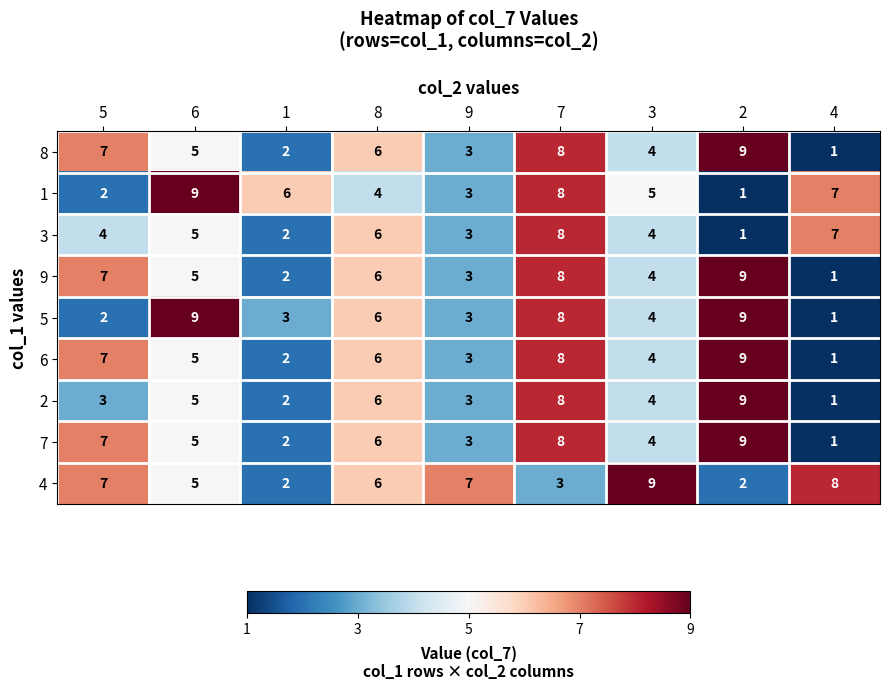

What is the average value of the 8 series?

5